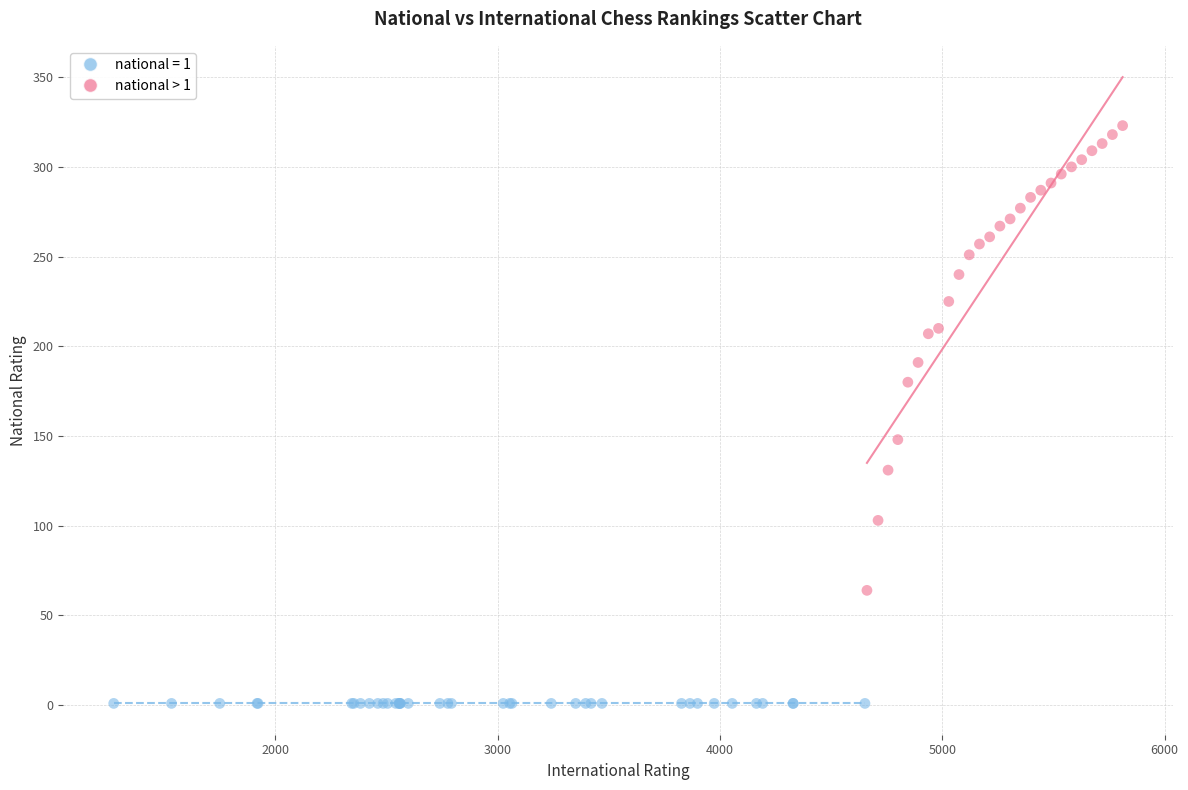

Which series contains the highest Y value?

national > 1